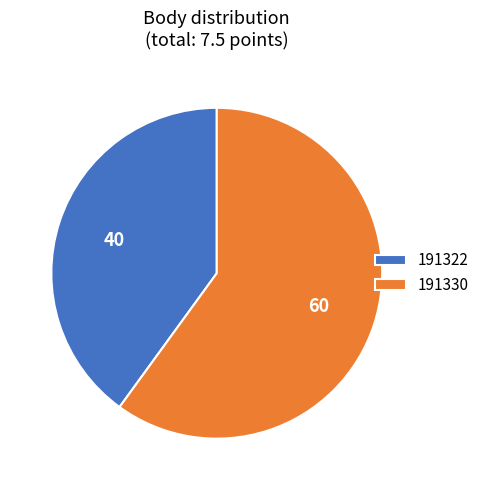

Does 191322 account for over 50% of the chart?

No